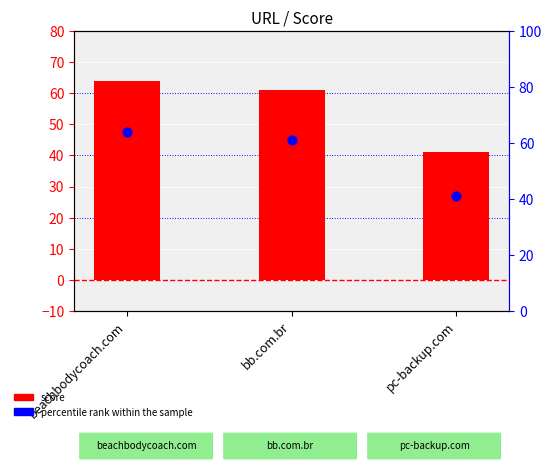

At how many categories does at least one series exceed 59?

2